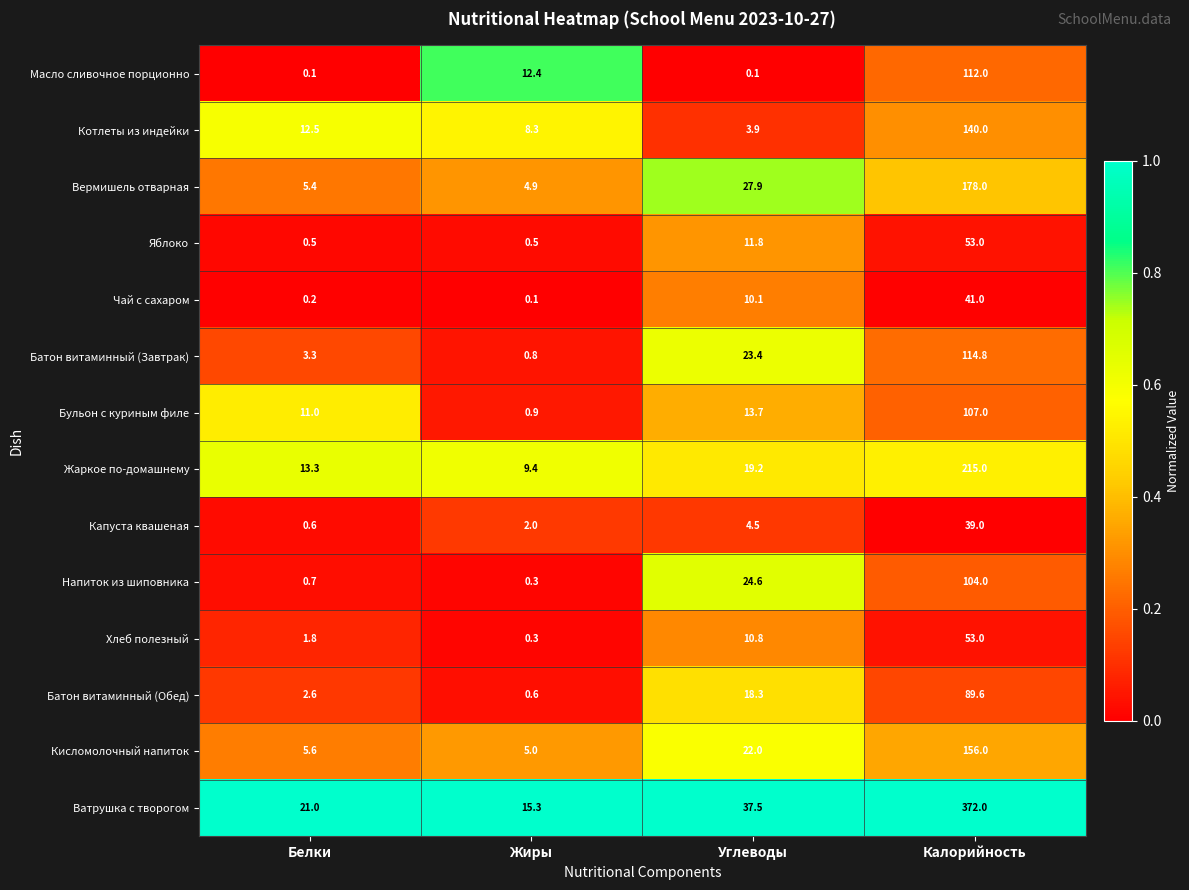

What is the difference between the Бульон с куриным филе values at Жиры and Углеводы?

12.8